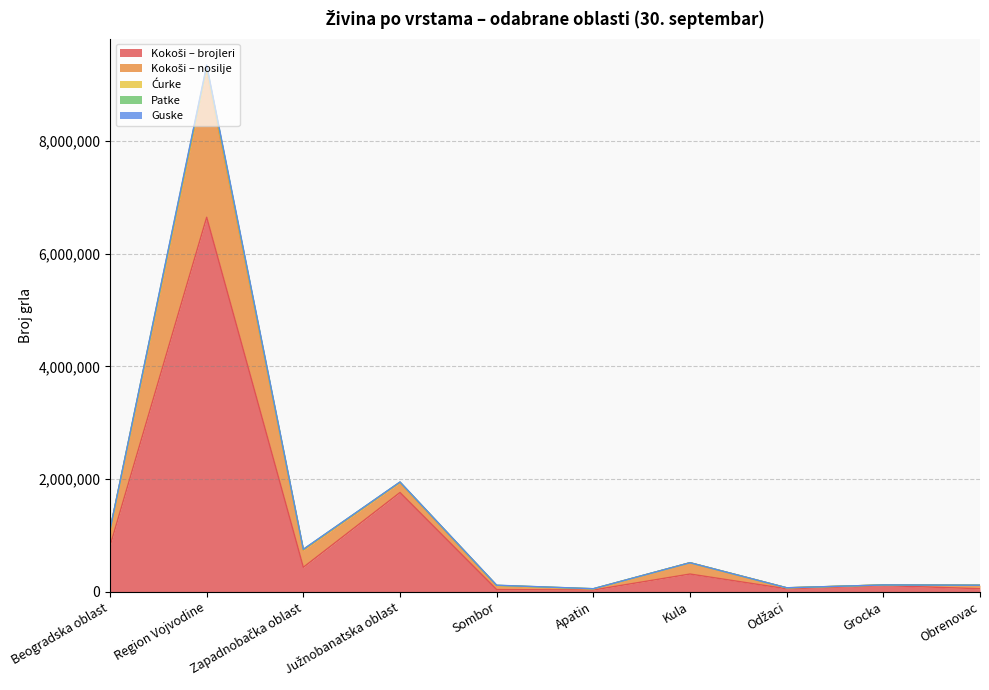

At which category is the sum across all series the highest?

Region Vojvodine